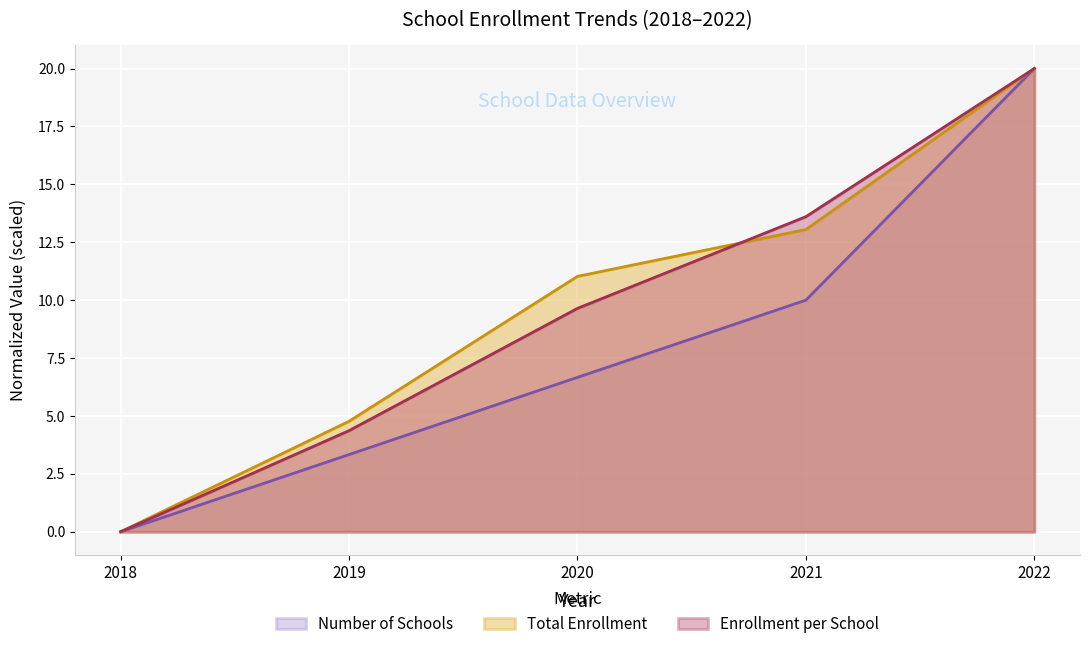

Is the value of Enrollment per School at 2019 greater than the value of Total Enrollment at 2020?

No